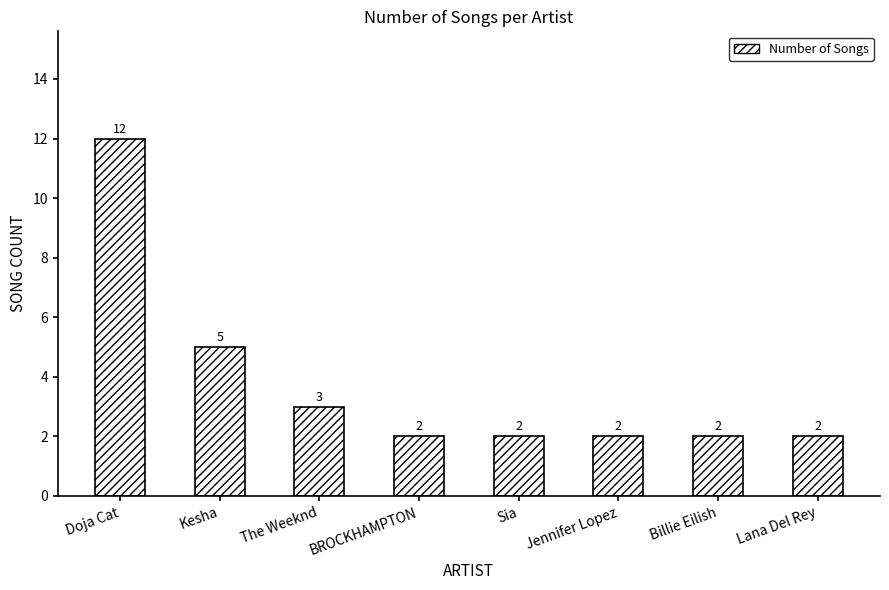

How many categories are shown in the chart?

8